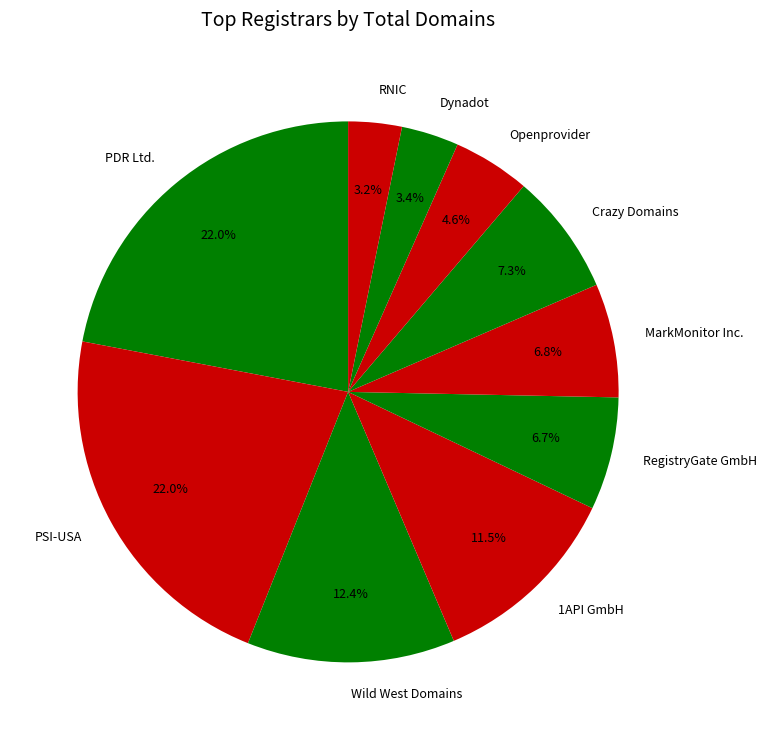

Does any single category account for the majority?

No